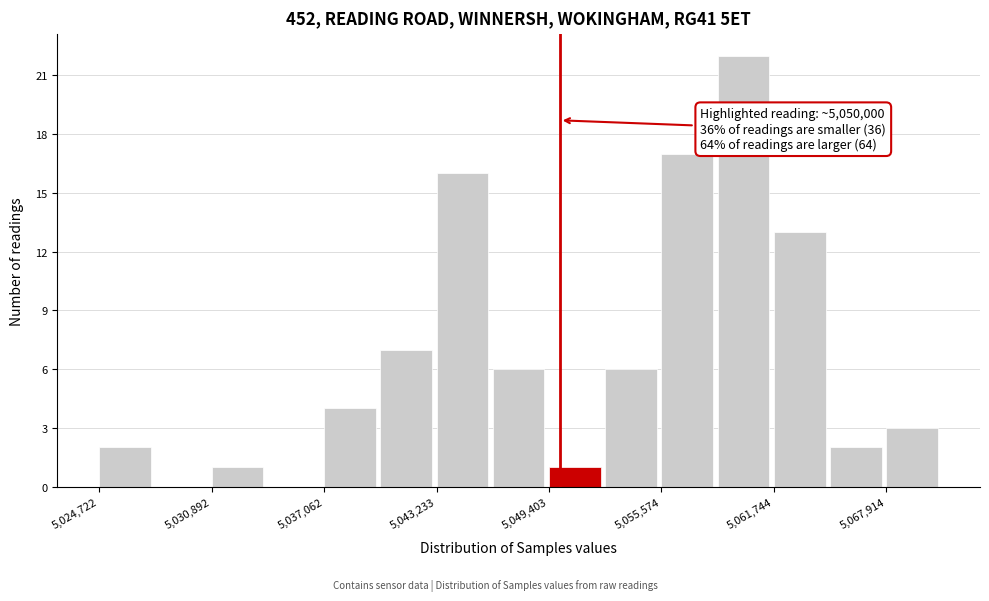

Read against the x-axis, roughly where is the centre of the tallest bar?

5060000